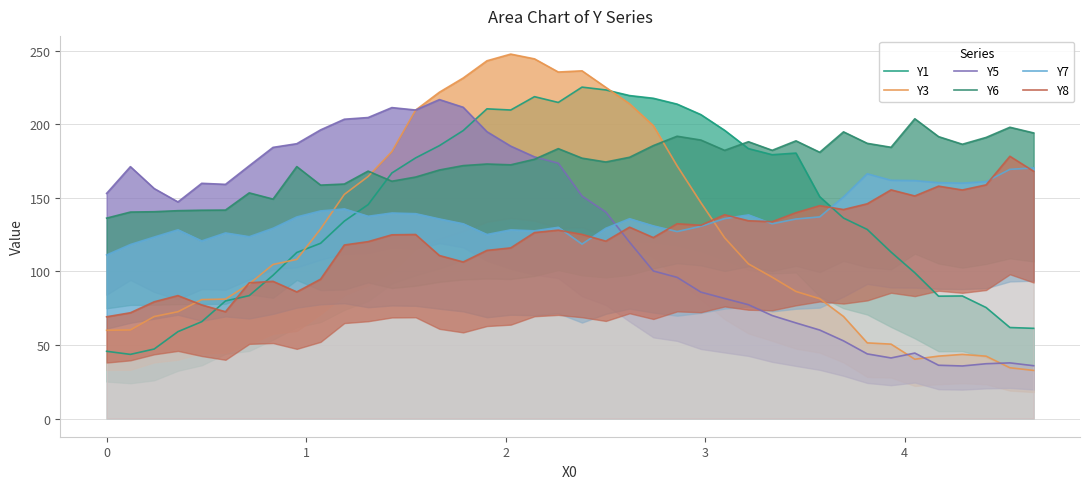

Does the chart display data point markers on the line(s)?

No